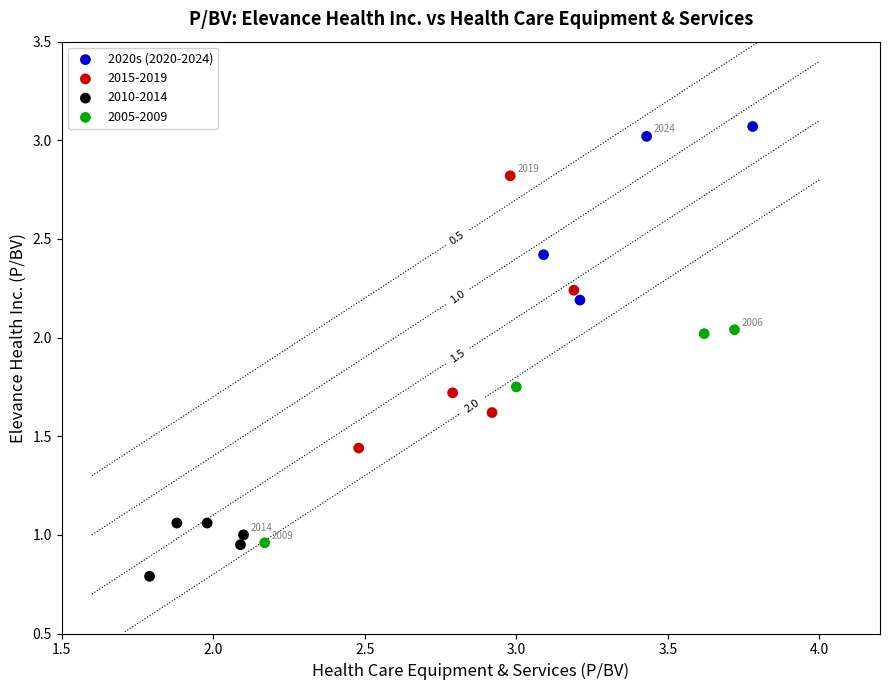

Which series reaches the maximum Y coordinate?

2020s (2020-2024)